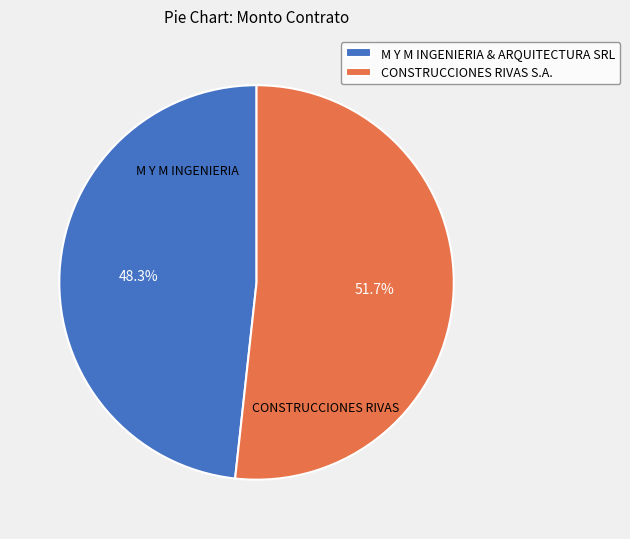

Does M Y M INGENIERIA & ARQUITECTURA SRL represent more than half of the total?

No